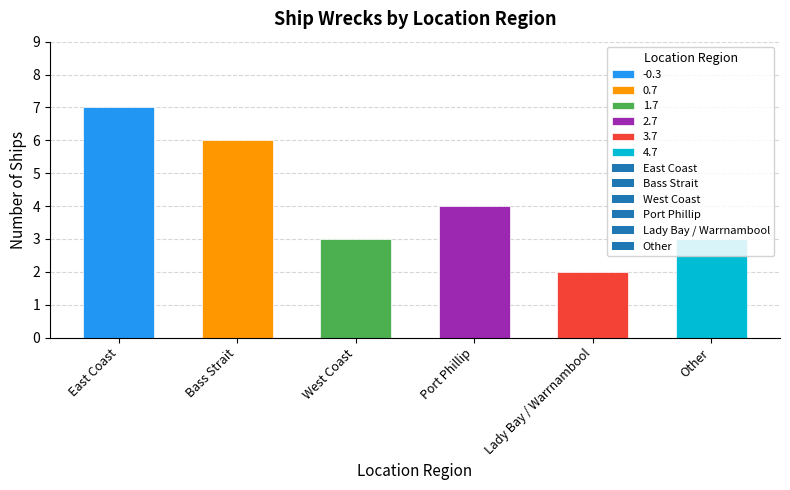

What is the difference between the second highest and second lowest values?

3